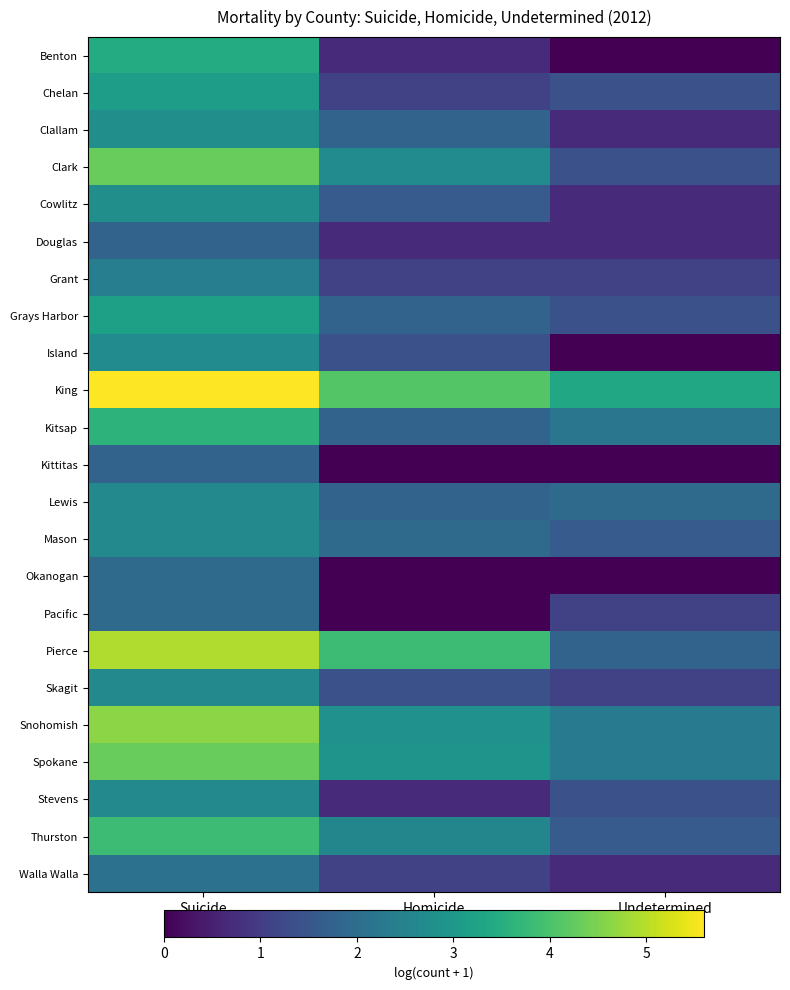

Reading left to right, transcribe all the data shown in this chart.

Benton: Suicide=3.4	Homicide=0.7	Undetermined=0.0
Chelan: Suicide=3.1	Homicide=1.1	Undetermined=1.4
Clallam: Suicide=2.8	Homicide=1.8	Undetermined=0.7
Clark: Suicide=4.3	Homicide=2.7	Undetermined=1.4
Cowlitz: Suicide=2.8	Homicide=1.6	Undetermined=0.7
Douglas: Suicide=1.8	Homicide=0.7	Undetermined=0.7
Grant: Suicide=2.4	Homicide=1.1	Undetermined=1.1
Grays Harbor: Suicide=3.2	Homicide=1.8	Undetermined=1.4
Island: Suicide=2.7	Homicide=1.4	Undetermined=0.0
King: Suicide=5.6	Homicide=4.1	Undetermined=3.3
Kitsap: Suicide=3.6	Homicide=1.8	Undetermined=2.2
Kittitas: Suicide=1.8	Homicide=0.0	Undetermined=0.0
Lewis: Suicide=2.6	Homicide=1.8	Undetermined=1.9
Mason: Suicide=2.6	Homicide=1.9	Undetermined=1.6
Okanogan: Suicide=1.9	Homicide=0.0	Undetermined=0.0
Pacific: Suicide=1.9	Homicide=0.0	Undetermined=1.1
Pierce: Suicide=4.9	Homicide=3.8	Undetermined=1.8
Skagit: Suicide=2.6	Homicide=1.4	Undetermined=1.1
Snohomish: Suicide=4.6	Homicide=2.8	Undetermined=2.3
Spokane: Suicide=4.3	Homicide=2.9	Undetermined=2.3
Stevens: Suicide=2.6	Homicide=0.7	Undetermined=1.4
Thurston: Suicide=3.8	Homicide=2.6	Undetermined=1.6
Walla Walla: Suicide=2.1	Homicide=1.1	Undetermined=0.7